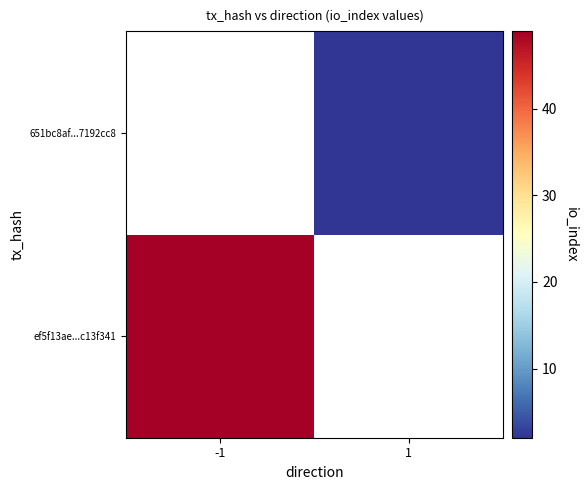

Which series has the largest range (max minus min)?

ef5f13ae...c13f341